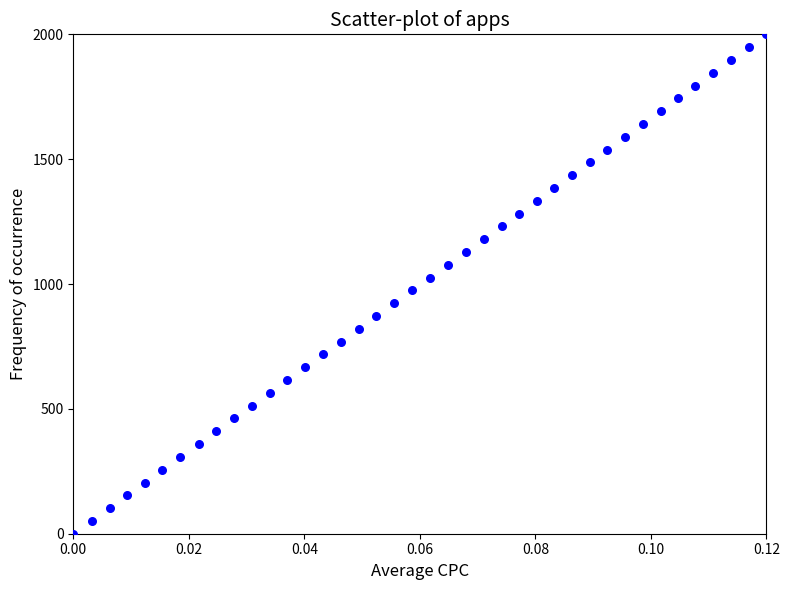

What is the range of Y values (max minus min)?

2000.0